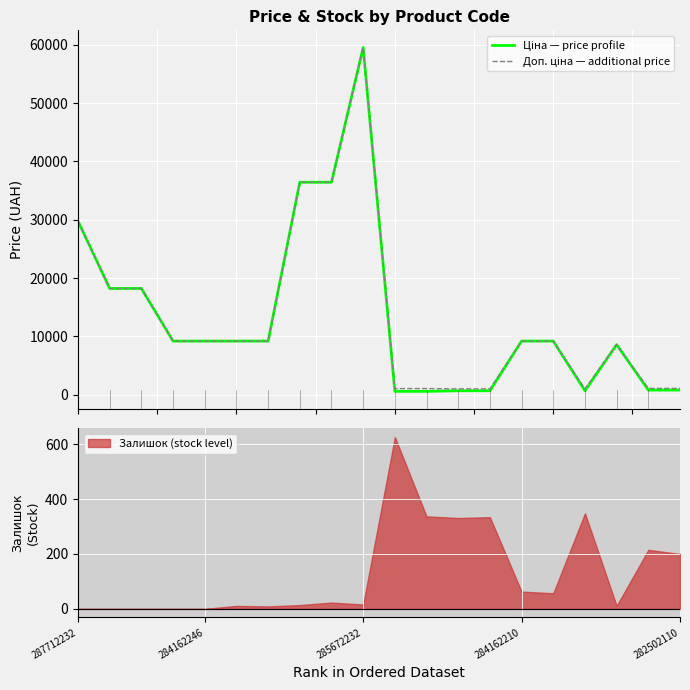

The Ціна series shows 9185.1 at 284162210. True or false?

True